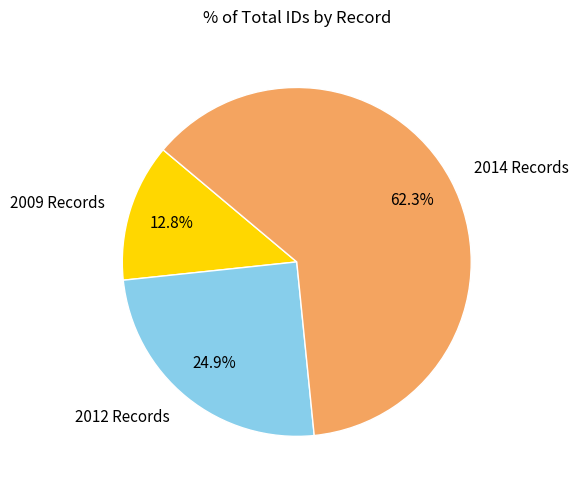

Do 2012 Records and 2014 Records together represent more than half of the pie?

Yes